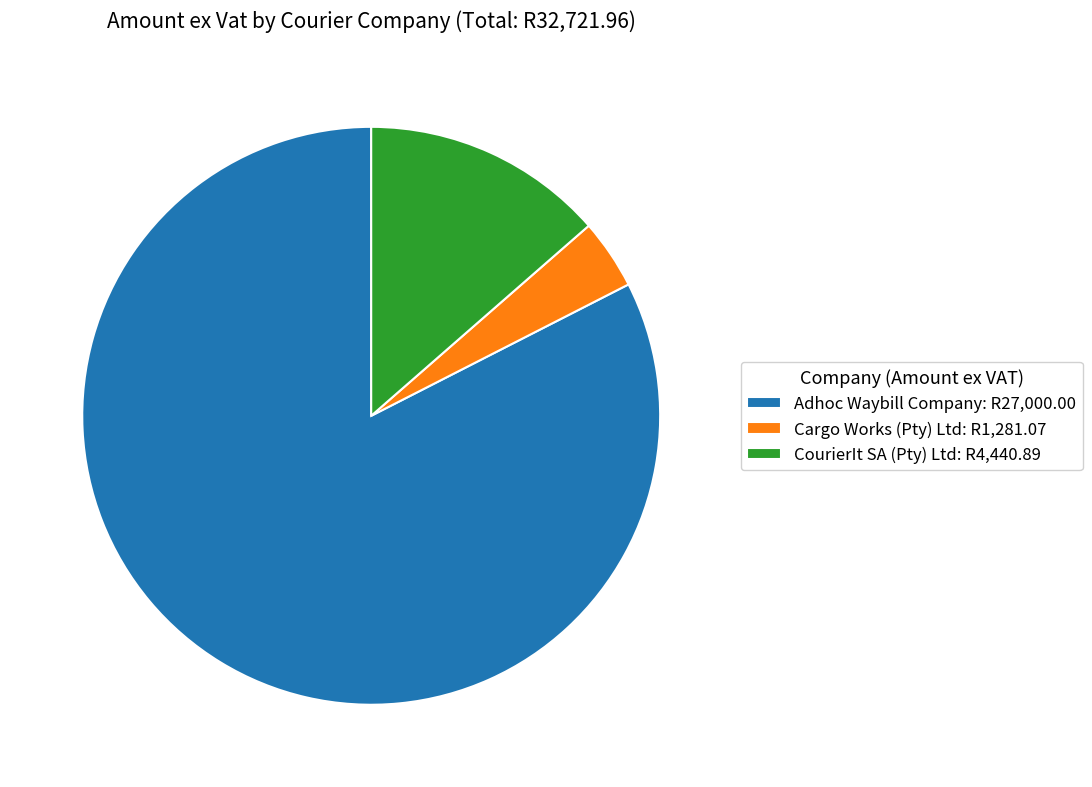

Does any single category account for the majority?

Yes